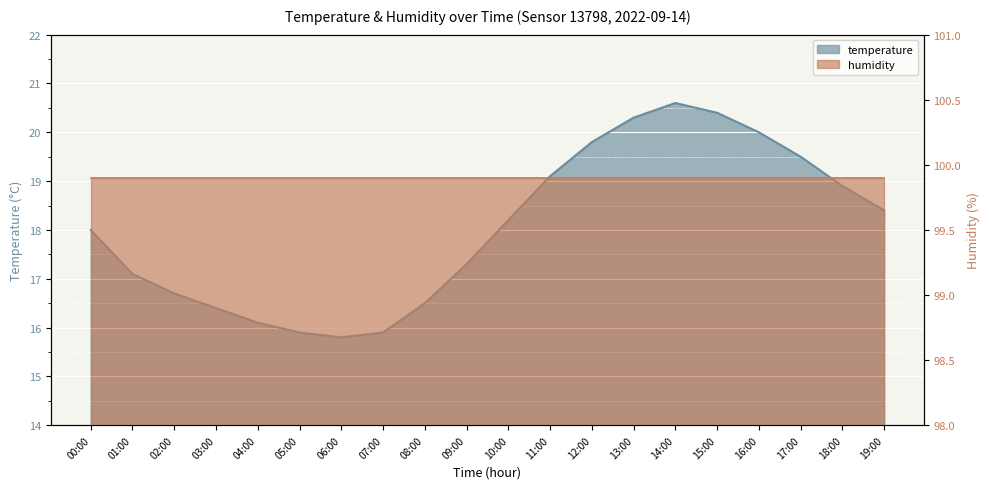

Where is the data nearest to the value 18?

00:00